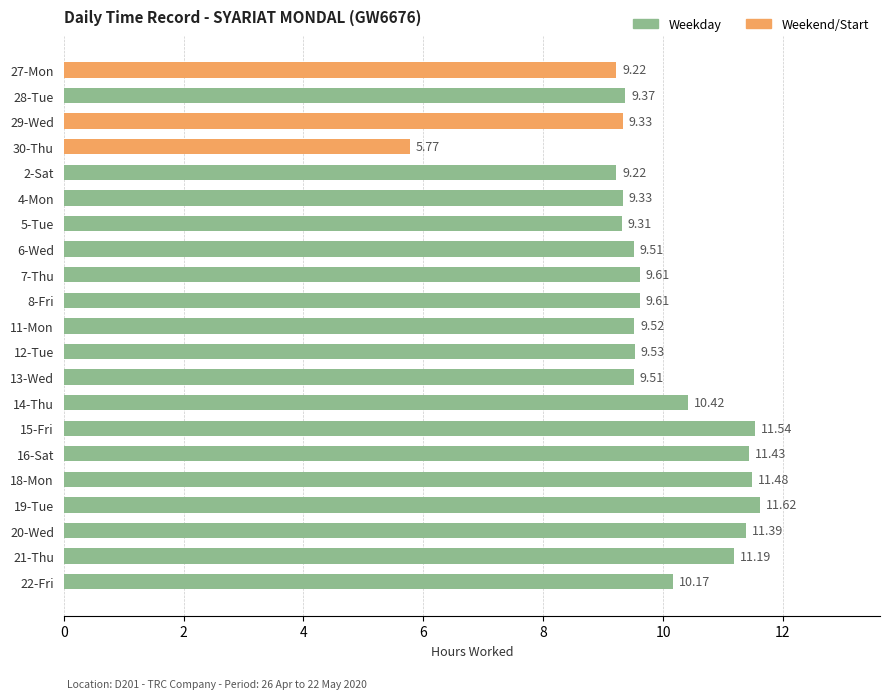

What is the change in value from 4-Mon to 6-Wed?

+0.2